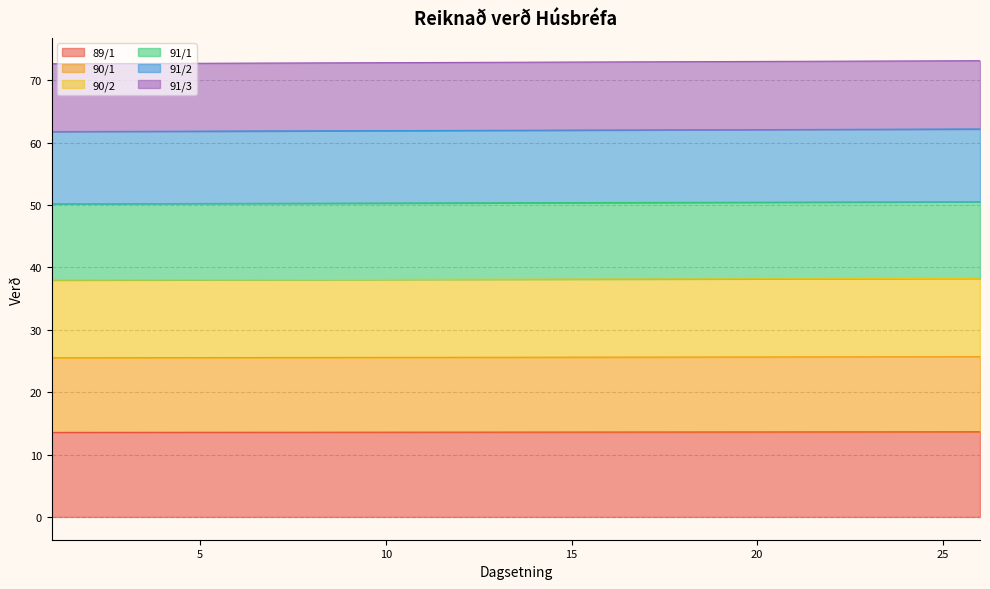

Count the number of data series in this chart.

6